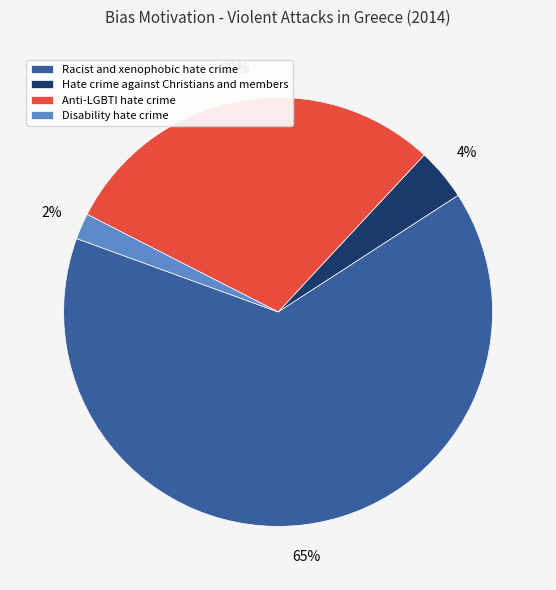

Count the number of slices in the pie.

4